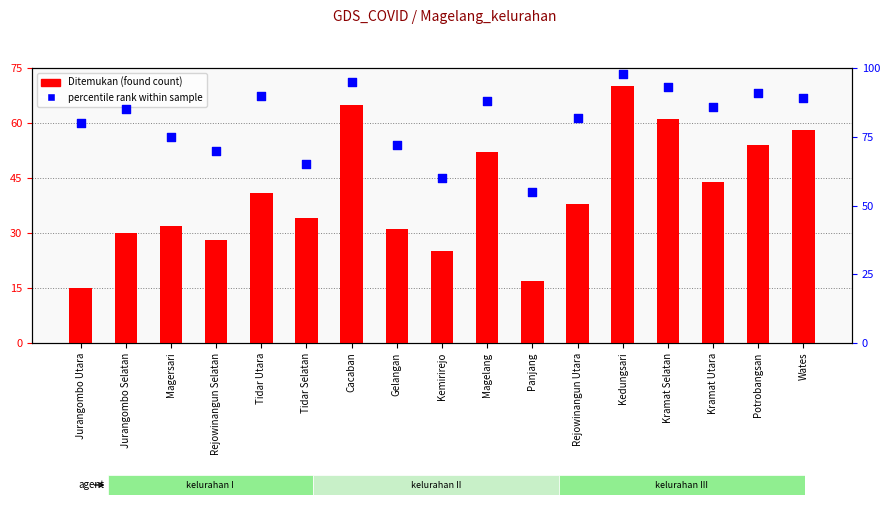

What is the total value across all series at Gelangan?

103